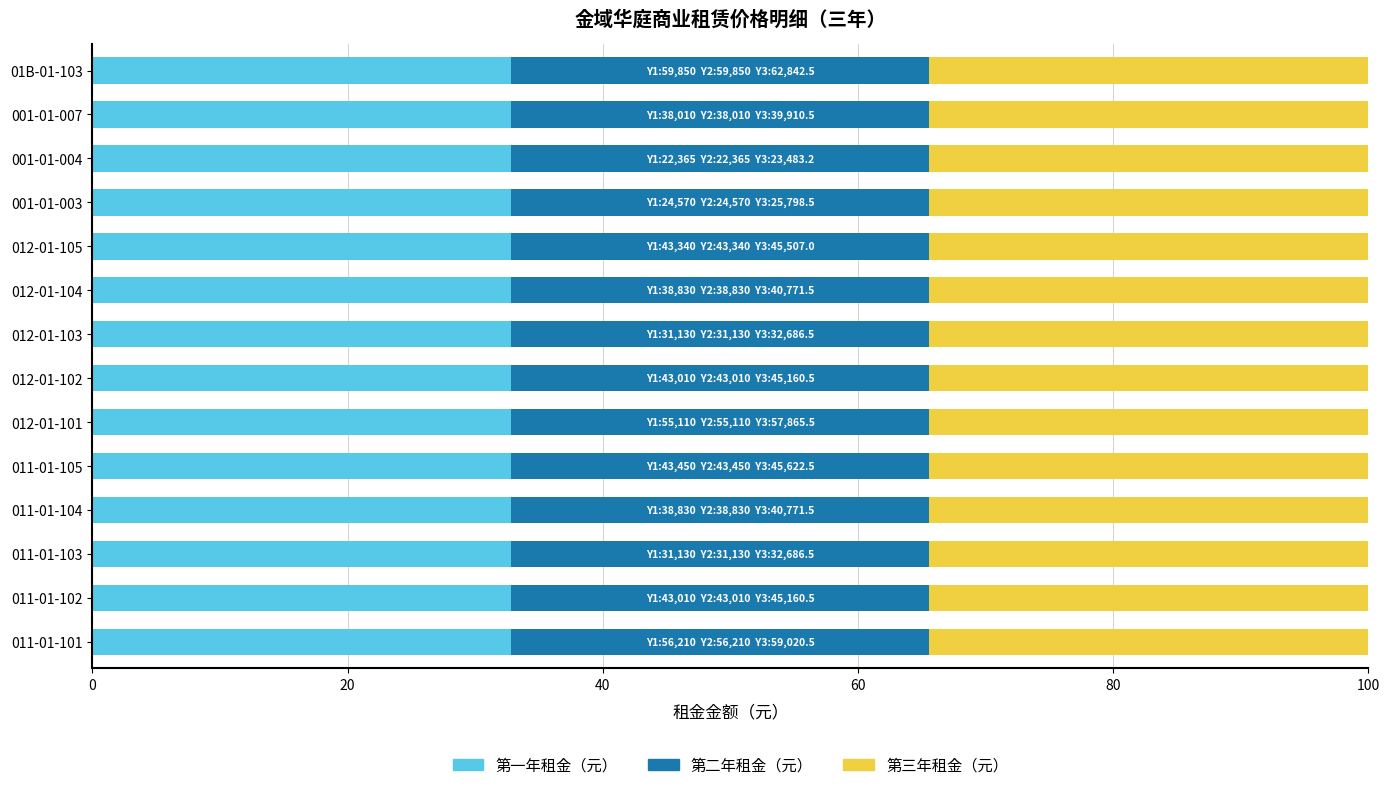

What is the total value across all series at 011-01-104?

100.0